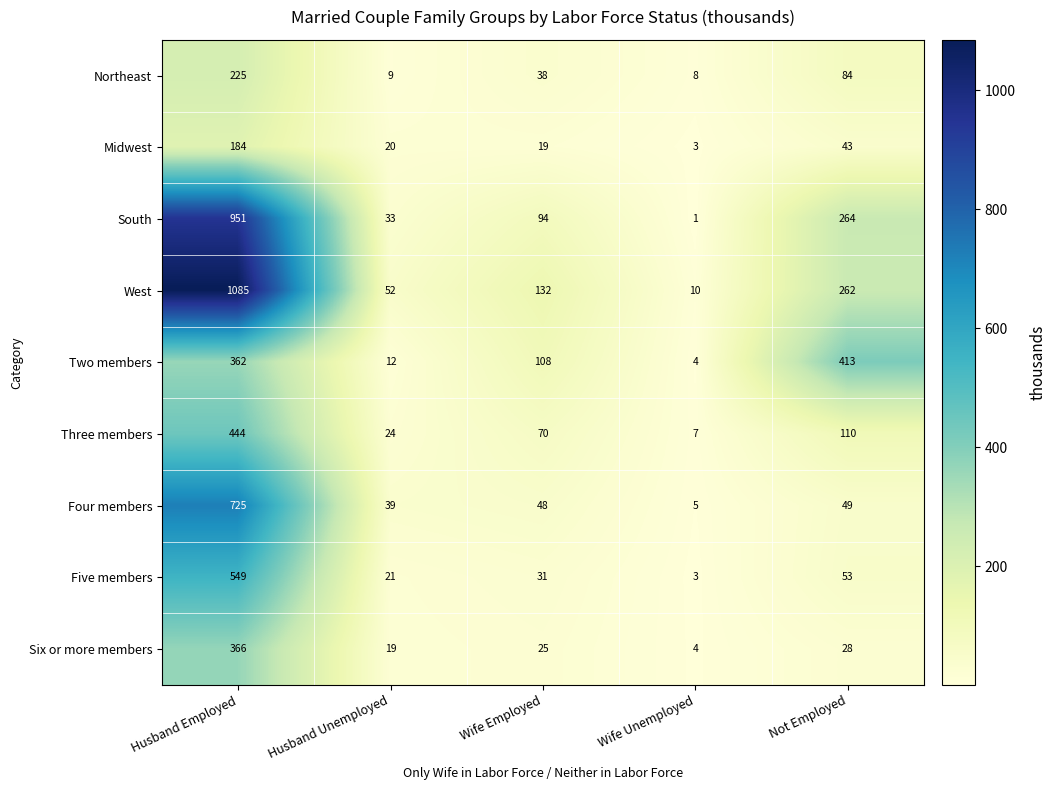

What is the sum of the Four members values at Wife Unemployed and Husband Unemployed?

44